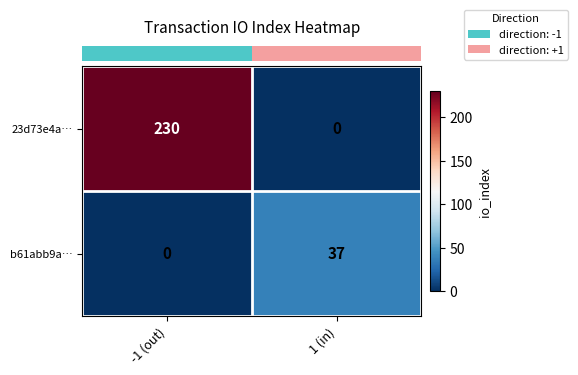

What is the spread (max minus min) of values at 1 (in)?

37